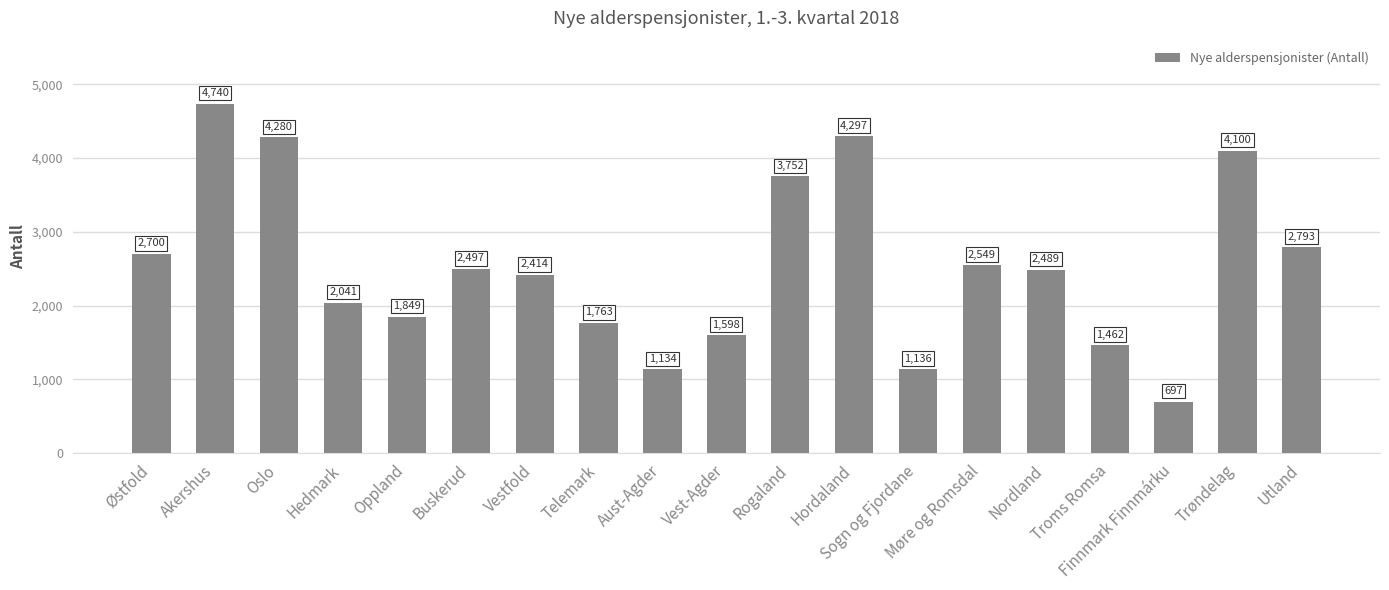

Does the chart contain stacked bars?

No